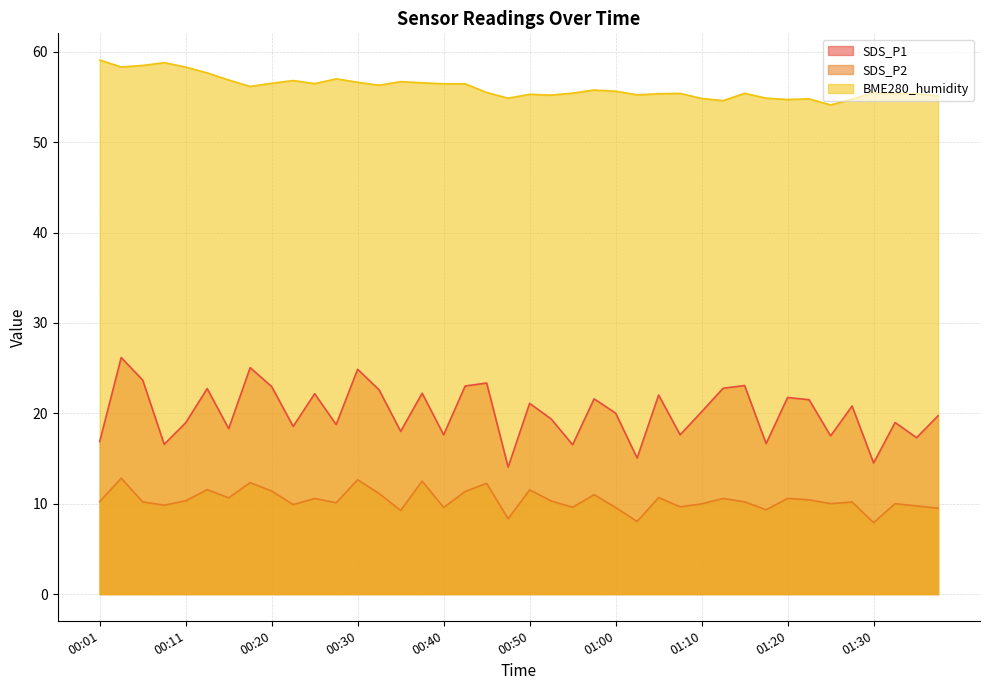

What is the label of the 39th point from the left?

01:35